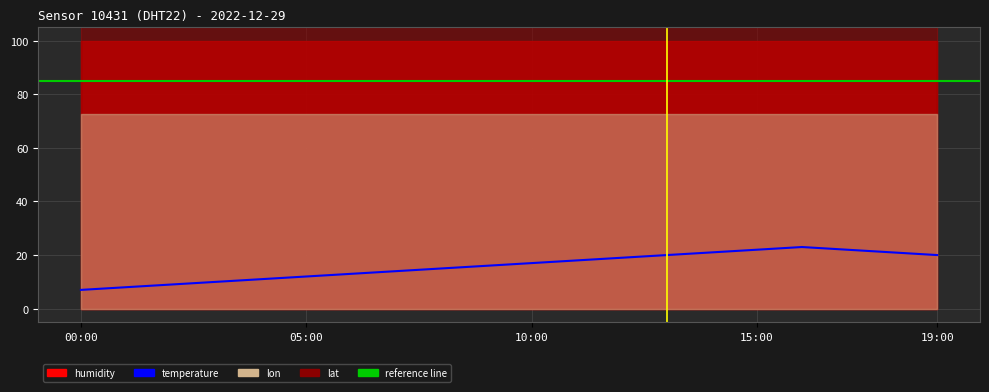

What value does the humidity series have at 18:00?

99.9